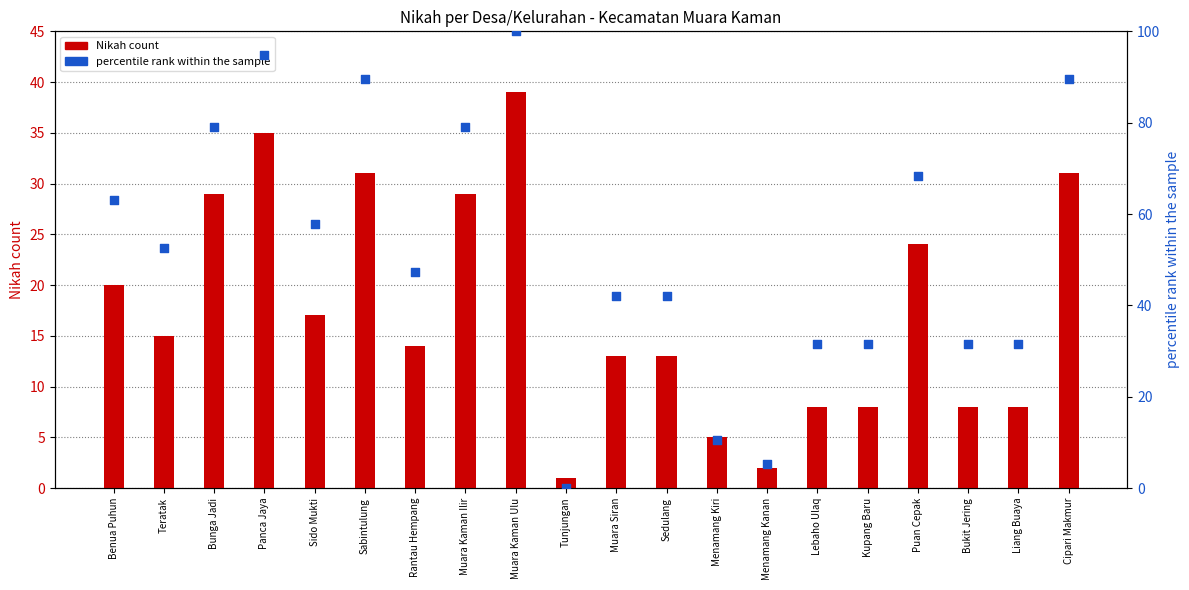

At how many categories does at least one series exceed 34?

13